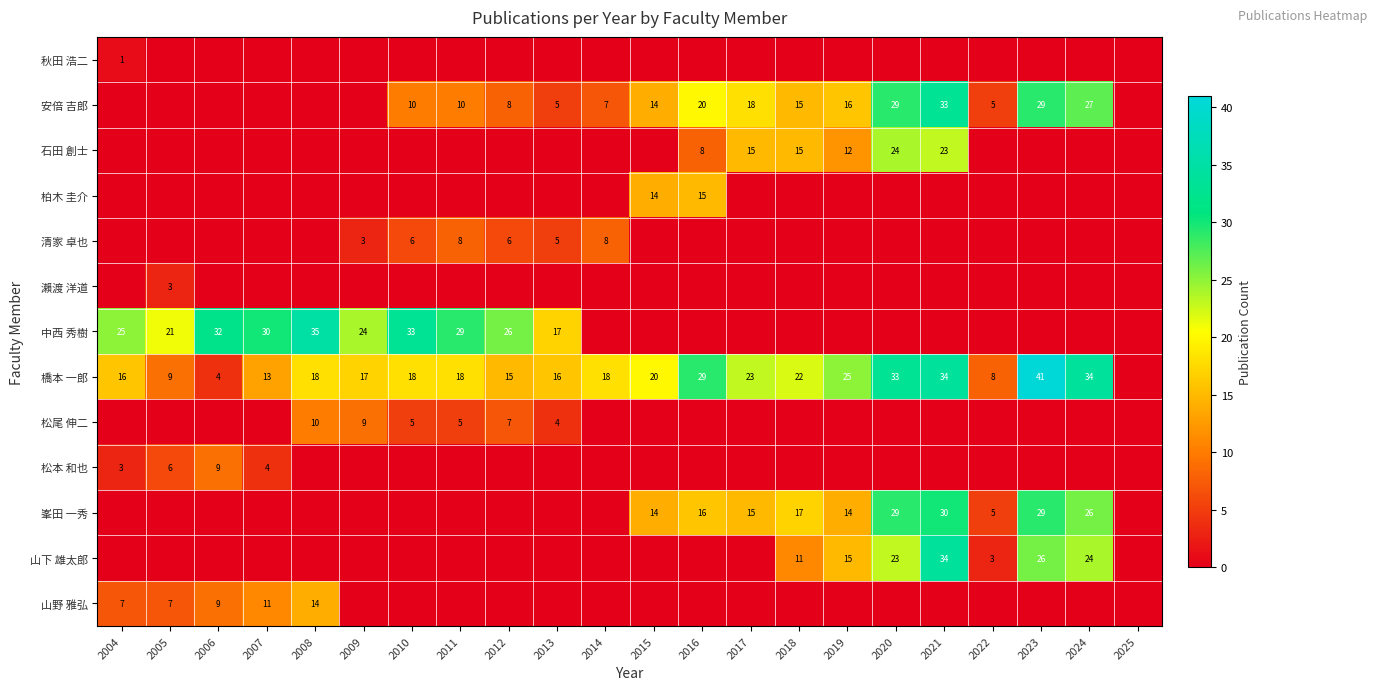

What is the sum of the 安倍 吉郎 values at 2011 and 2019?

26